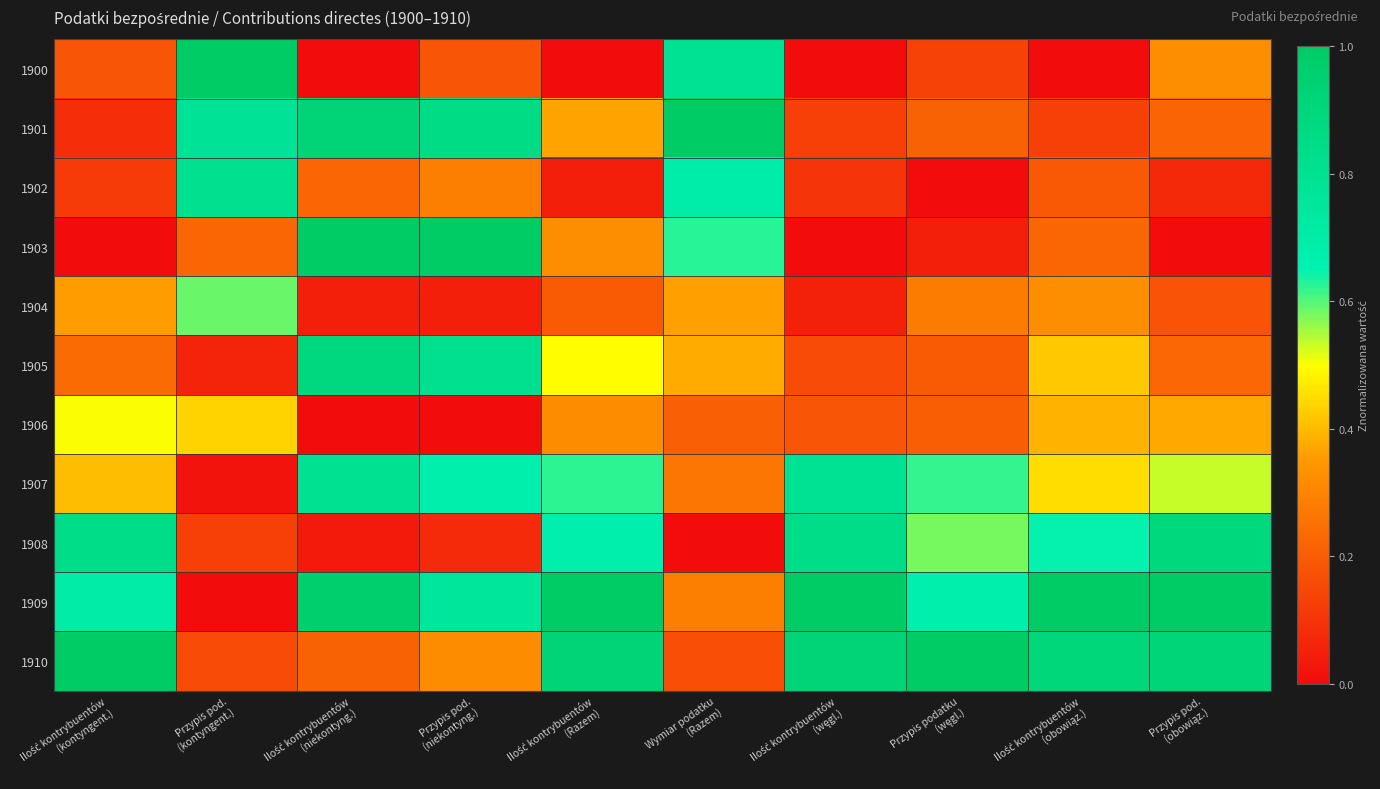

At how many categories does at least one series exceed 0?

10